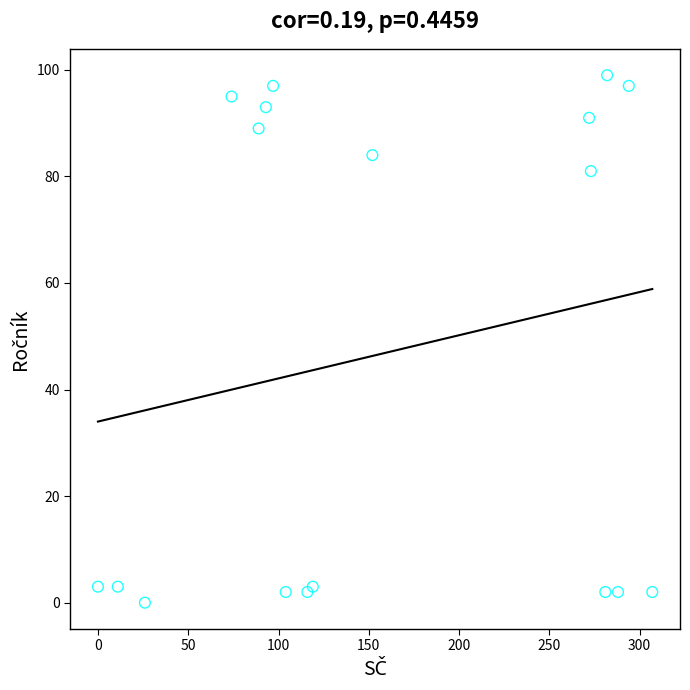

What Y value in the scatter plot is closest to 49?

81